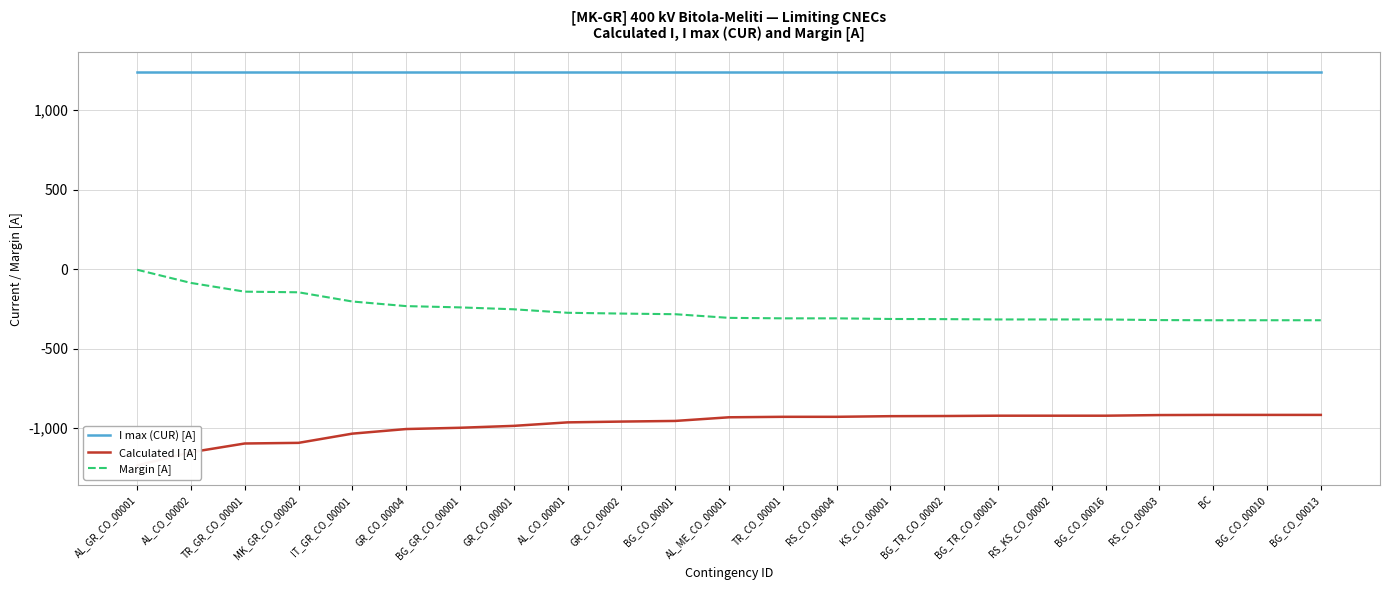

Reading left to right, transcribe all the data shown in this chart.

I max (CUR) [A]: 1240	1240	1240	1240	1240	1240	1240	1240	1240	1240	1240	1240	1240	1240	1240	1240	1240	1240	1240	1240	1240	1240	1240
Calculated I [A]: -1236	-1153	-1098	-1094	-1036	-1007	-999	-987	-965	-960	-956	-933	-930	-930	-926	-925	-923	-923	-923	-919	-918	-918	-918
Margin [A]: -4	-87	-142	-146	-204	-233	-241	-253	-275	-280	-284	-307	-310	-310	-314	-315	-317	-317	-317	-321	-322	-322	-322